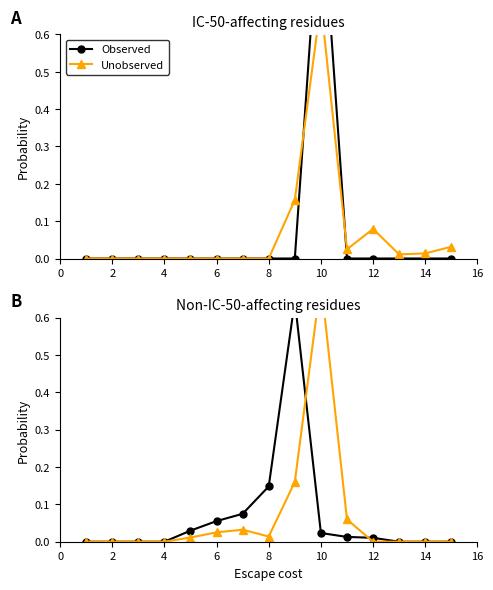

What is the maximum value shown in the chart?

0.7